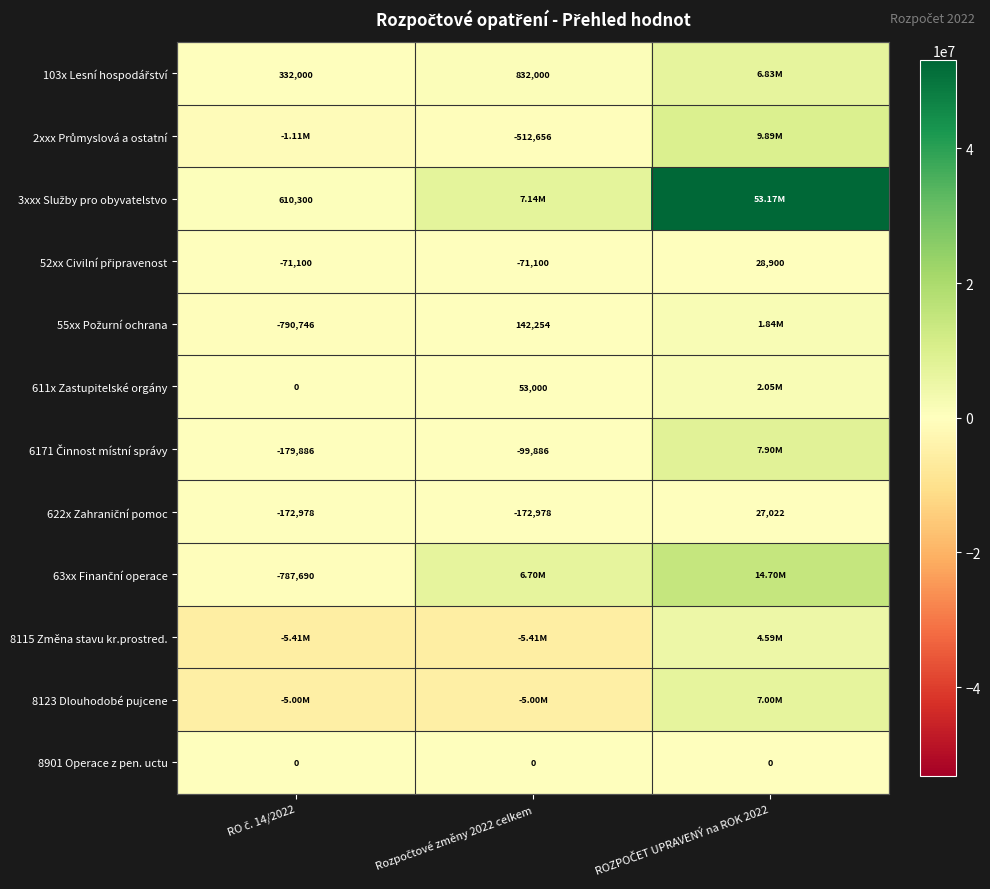

The value of 622x Zahraniční pomoc at Rozpočtové změny 2022 celkem is -88784.9. True or false?

False